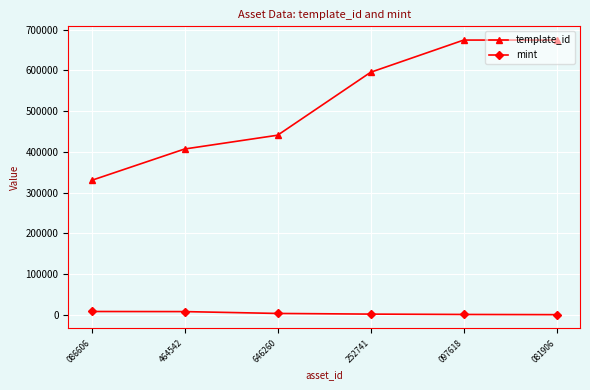

Read the mint value at 646260, to the nearest 10.

3830